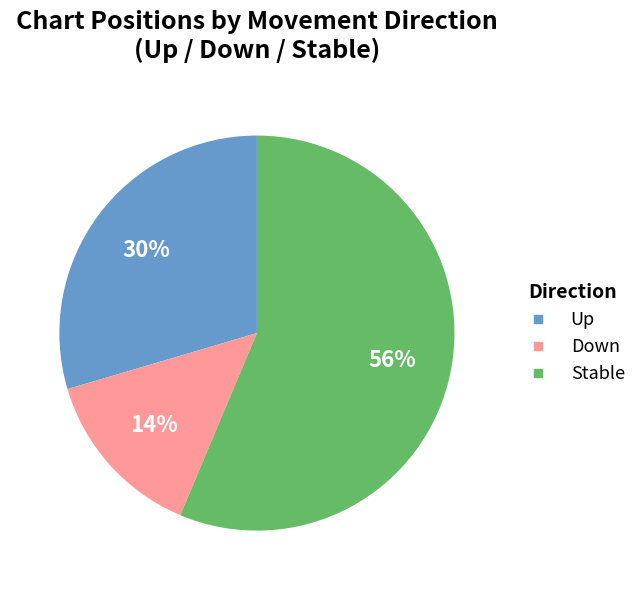

How many slices are in this pie chart?

3